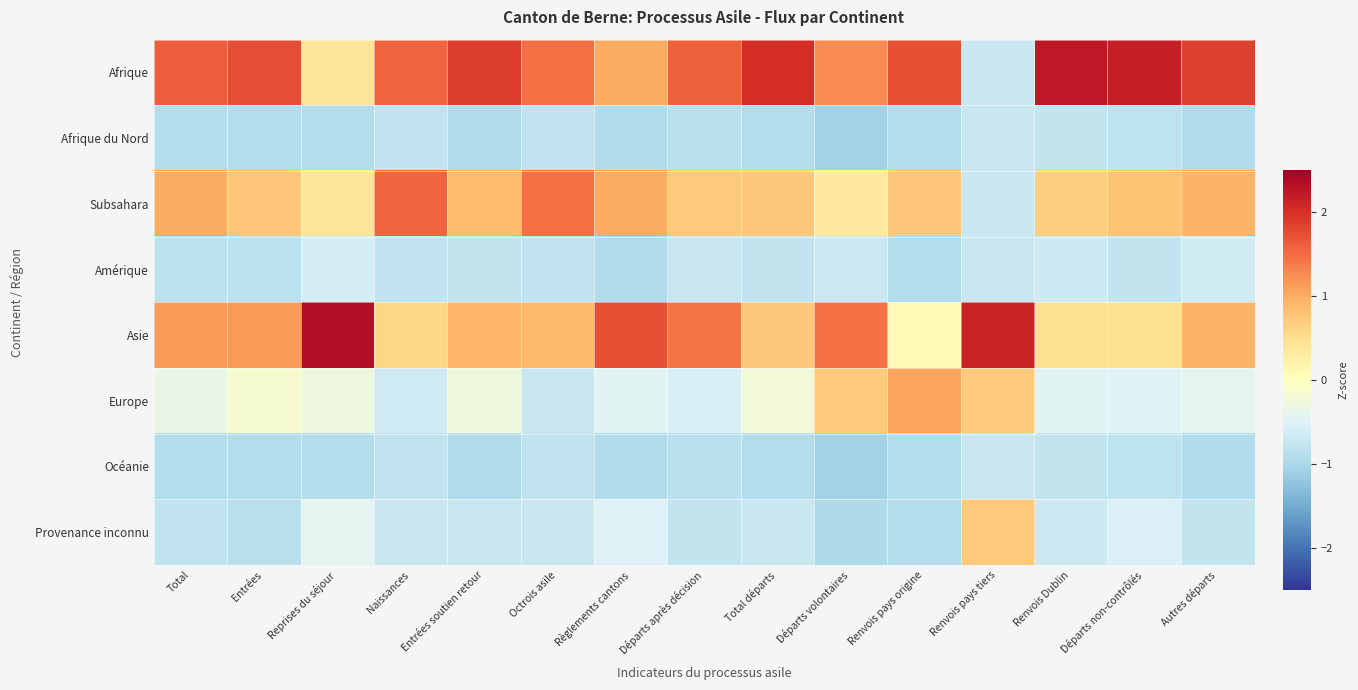

Which series has the largest range (max minus min)?

Afrique